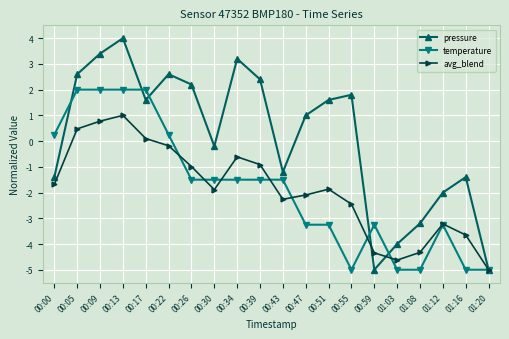

Which series has the largest range (max minus min)?

pressure